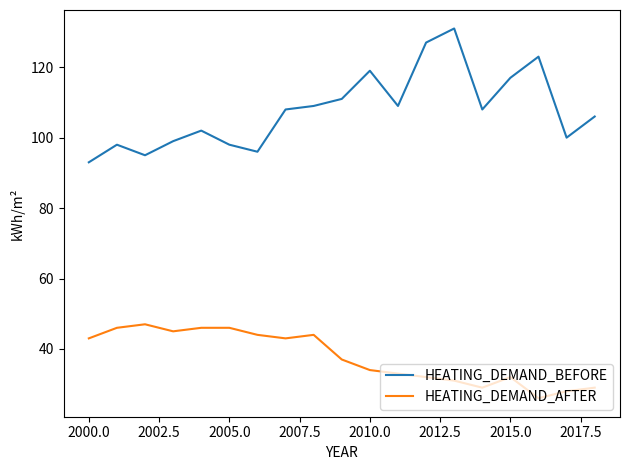

What is the sum of all HEATING_DEMAND_BEFORE values?

2049